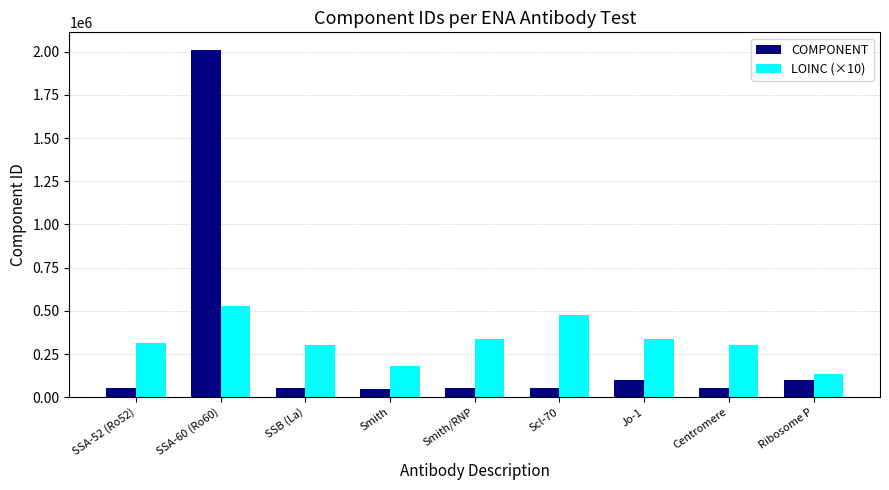

Between Smith/RNP and Centromere, which series saw the biggest shift?

LOINC (×10)